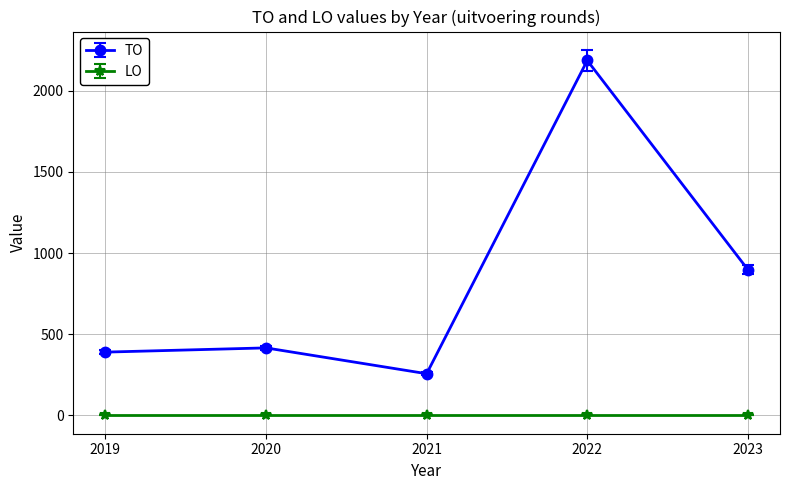

Reading right to left, transcribe all the data shown in this chart.

TO: 2023=898	2022=2186	2021=257	2020=416	2019=390
LO: 2023=0	2022=0	2021=0	2020=0	2019=0